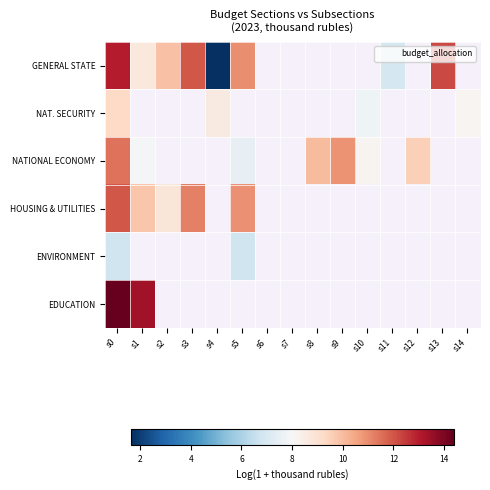

What is the difference between the maximum and minimum values in the EDUCATION series?

1.0